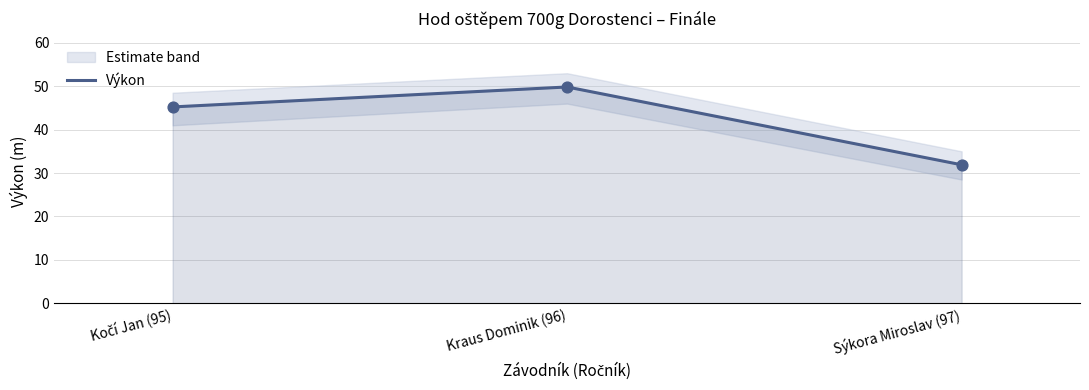

What is the ratio of the value at Kočí Jan (95) to the value at Sýkora Miroslav (97)?

1.4